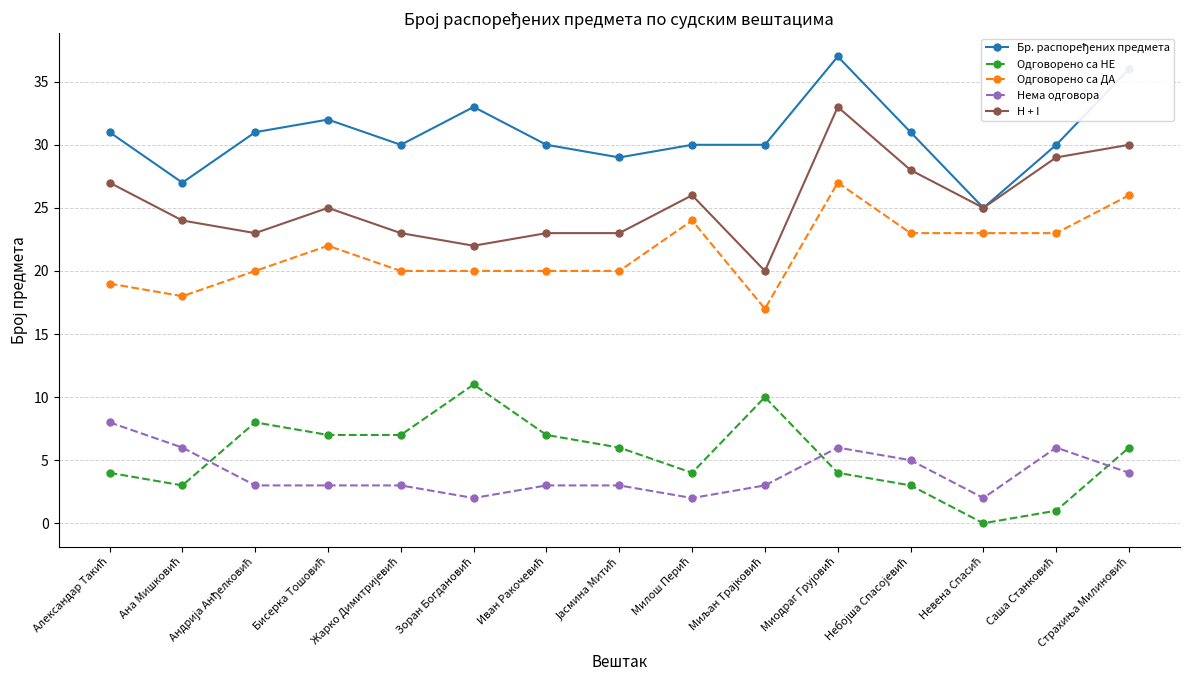

Count the Нема одговора values in the range 3 to 6.

11